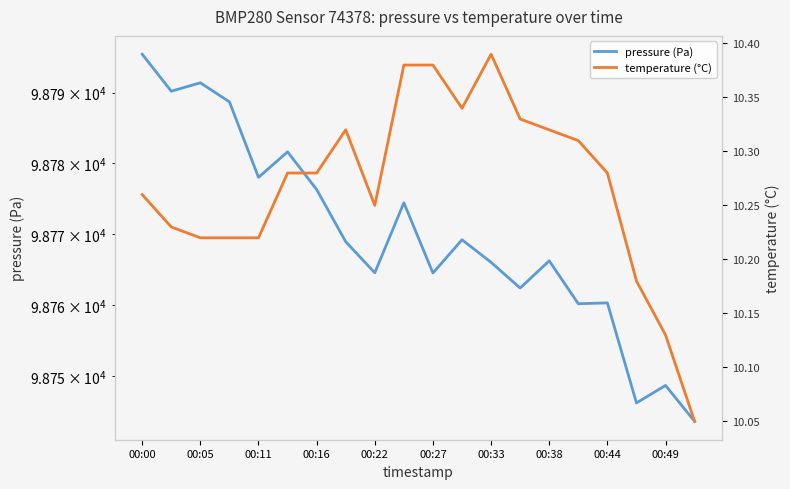

Between 00:22 and 00:49, which series saw the biggest shift?

pressure (Pa)